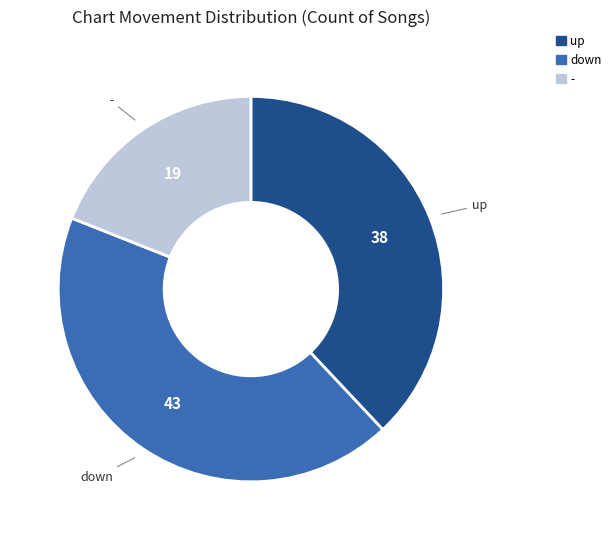

How many slices are in this pie chart?

3